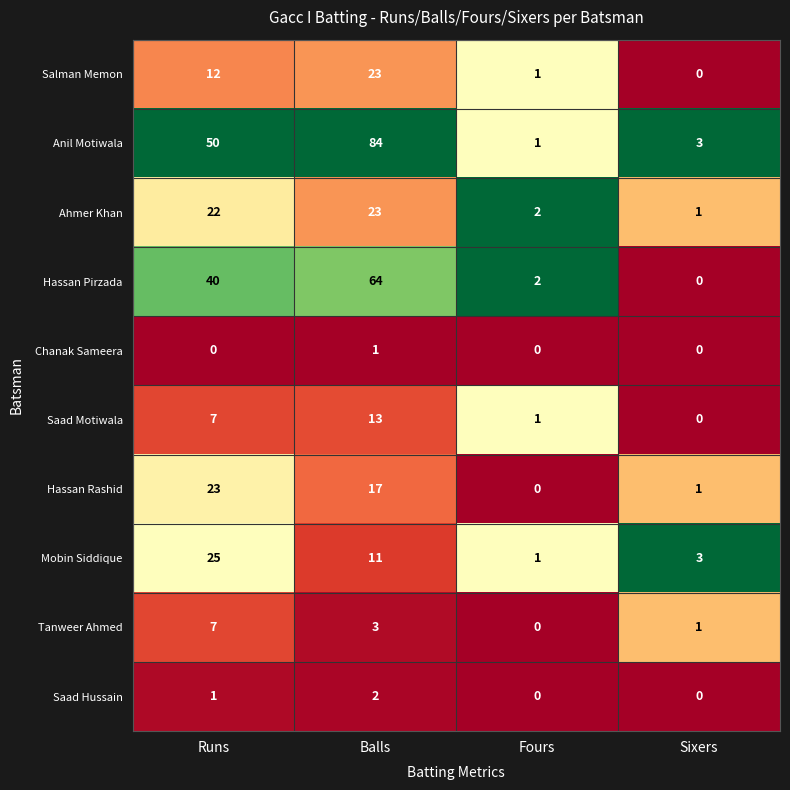

At which category does the chart reach its peak across all series?

Balls